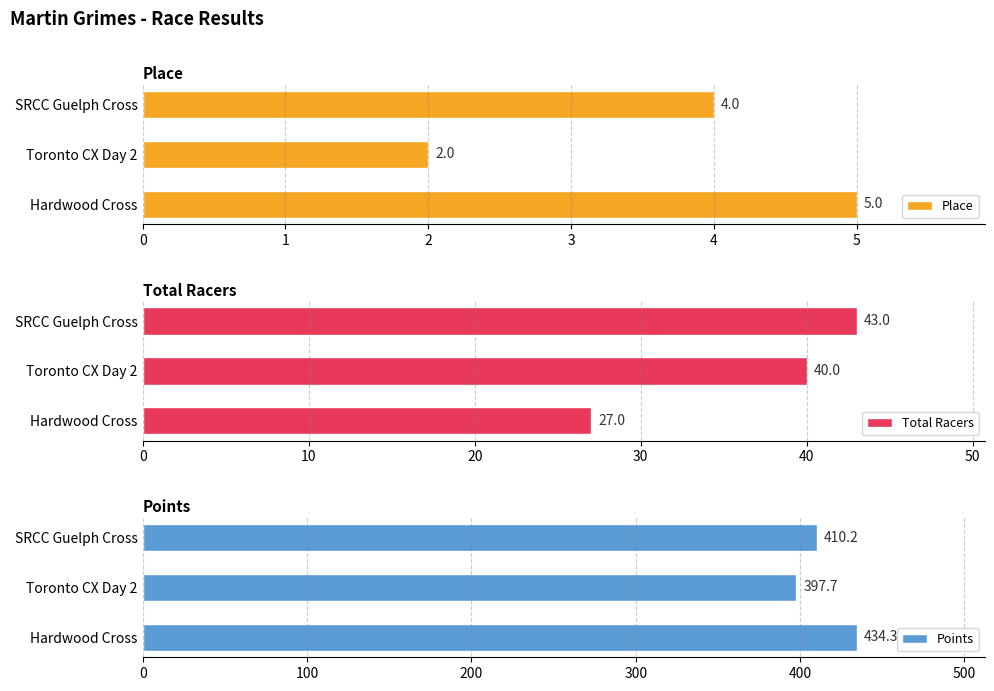

What is the highest value of the Total Racers series?

43